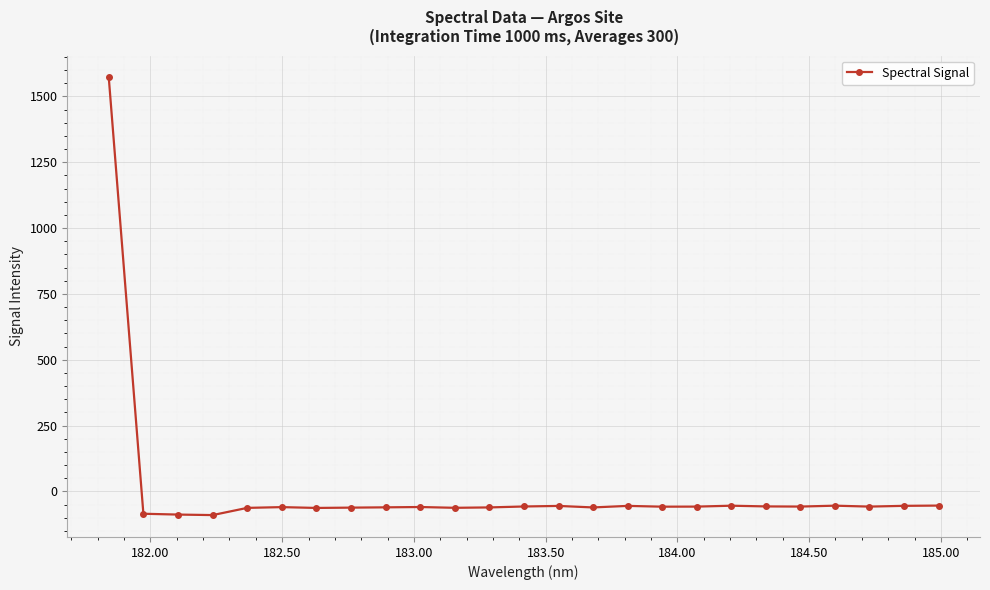

What is the value of the 9th point from the left?

-60.5